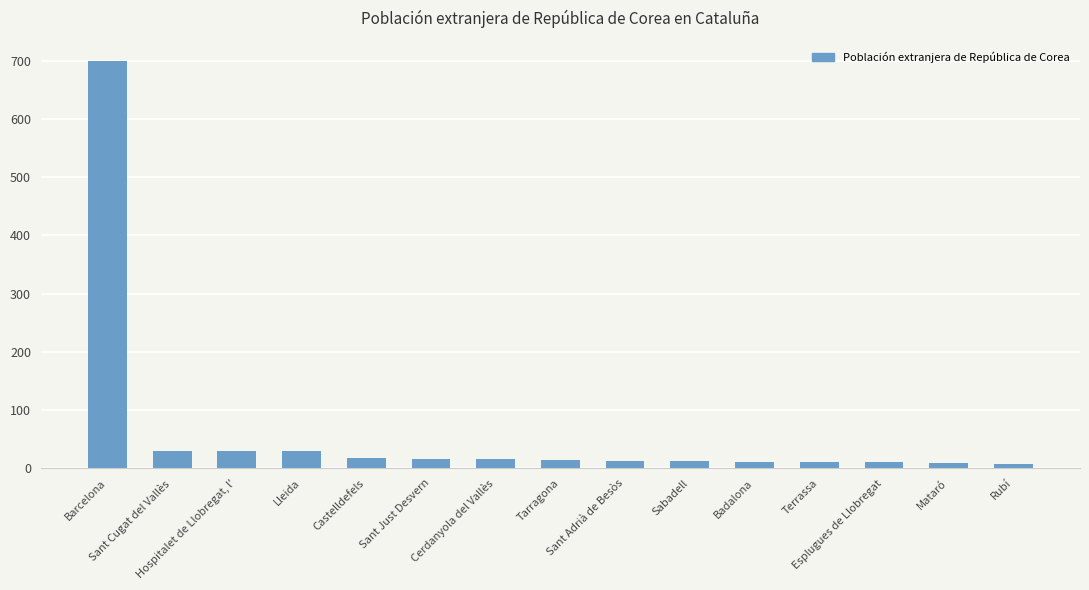

What is the change in value from Sant Cugat del Vallès to Sant Adrià de Besòs?

-17